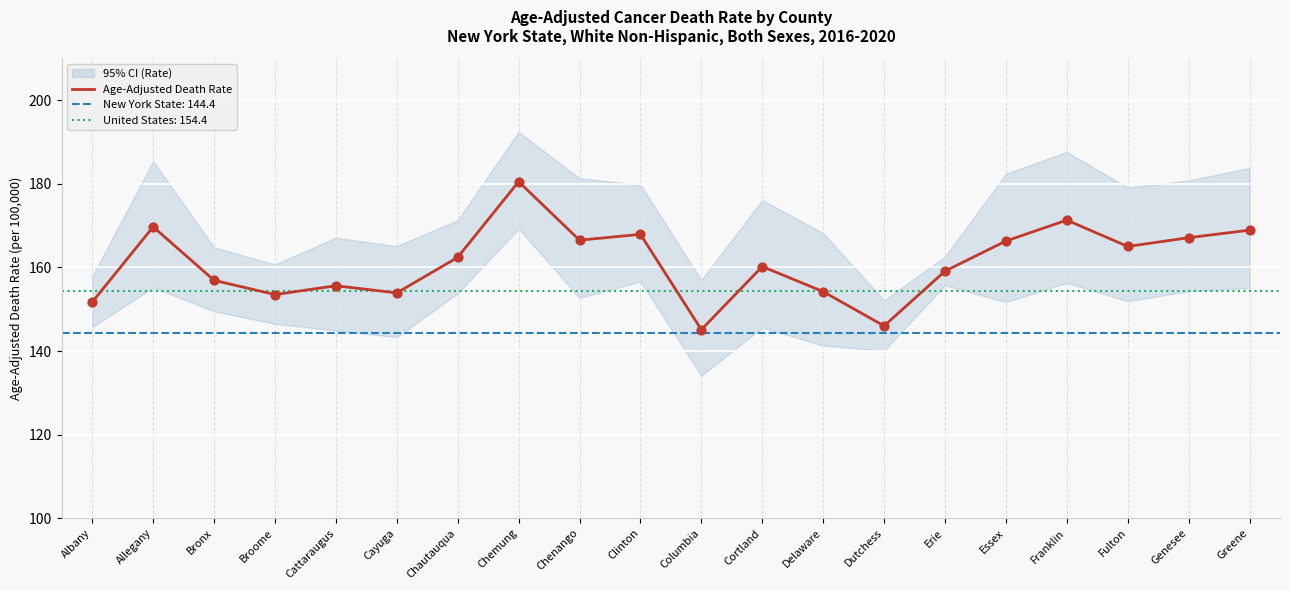

What is the change in value from Clinton to Cortland?

-7.7